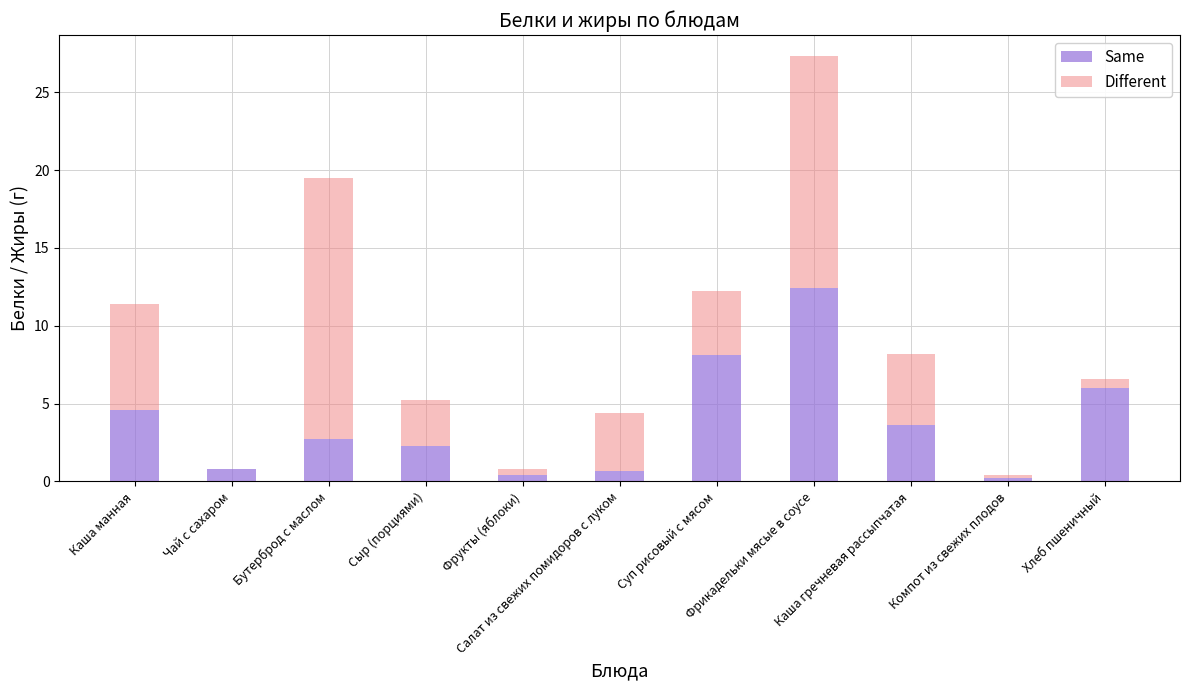

What is the difference between the Same values at Бутерброд с маслом and Чай с сахаром?

1.9